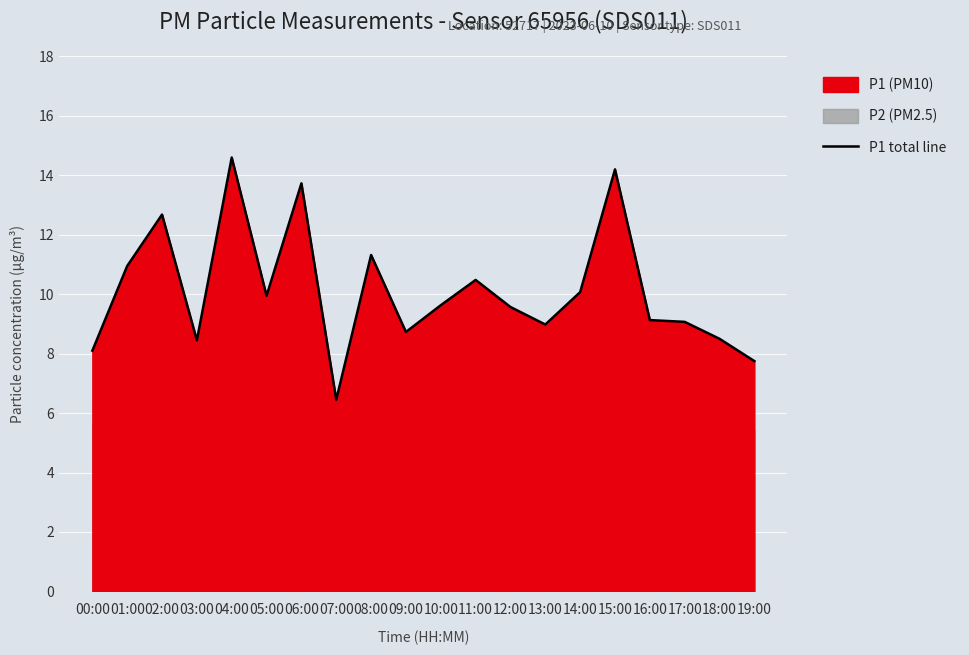

True or false: there are more than 0 points higher than both neighbors.

True